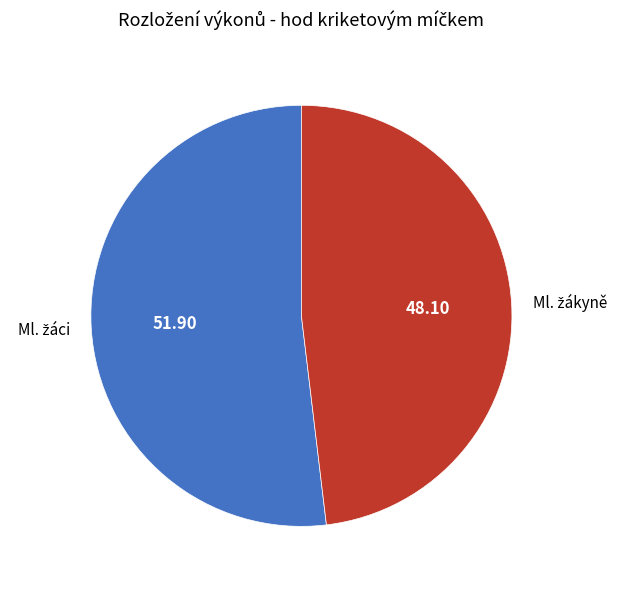

Is there any slice that represents more than half of the pie?

Yes